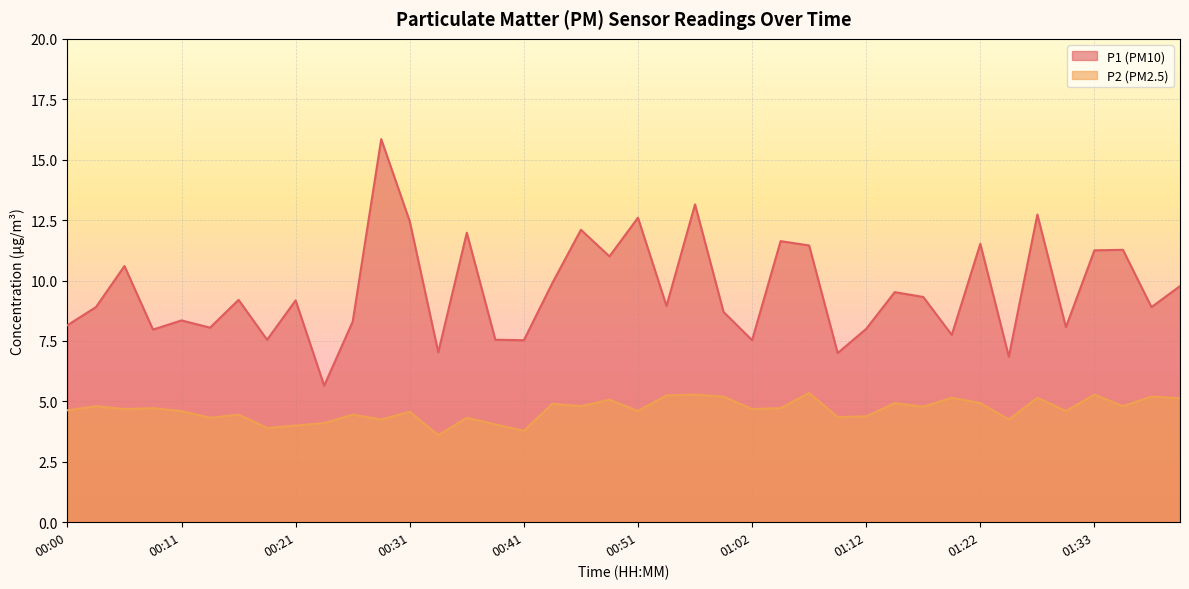

What is the spread (max minus min) of values at 00:28?

11.6